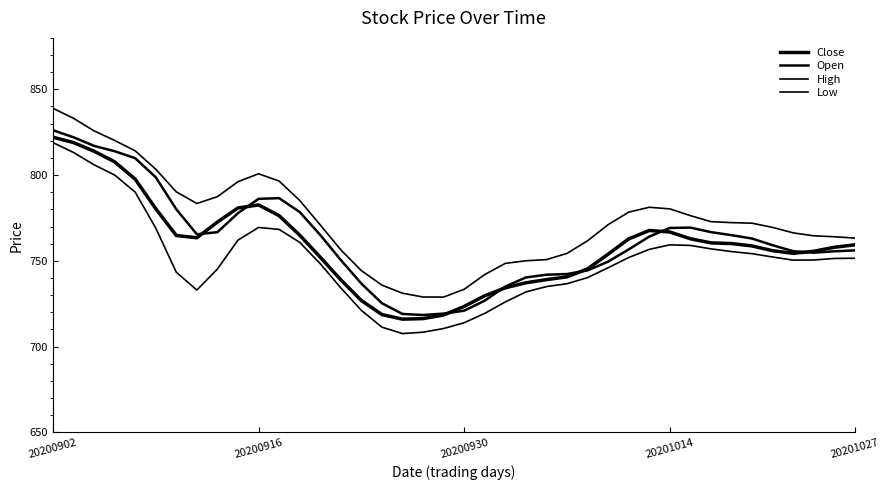

Reading left to right, list all the values displayed in this chart.

Close: 822.1	819.0	813.9	807.8	797.7	780.4	764.8	763.5	772.6	780.8	782.6	776.3	765.0	752.1	738.9	726.9	718.7	716.0	716.3	718.4	723.4	729.7	734.3	737.2	739.1	740.7	745.3	753.9	762.8	767.7	766.8	762.9	760.5	760.1	758.7	755.9	754.4	755.6	757.9	759.3
Open: 826.2	822.0	817.0	813.9	809.8	798.8	780.1	765.5	766.7	777.8	786.1	786.6	778.5	765.1	750.5	736.8	725.3	719.0	718.4	719.2	720.9	726.8	735.0	740.3	741.9	742.3	744.4	749.6	756.7	764.1	769.2	769.4	766.8	765.0	763.0	759.1	755.6	754.8	755.6	756.1
High: 839.0	833.1	825.8	820.2	814.2	803.4	790.2	783.4	787.4	796.2	800.8	796.5	785.3	771.0	756.4	744.3	735.8	731.1	728.9	728.9	733.4	742.0	748.5	750.0	750.7	754.3	761.7	771.1	778.4	781.2	780.3	776.4	772.9	772.3	772.0	769.5	766.3	764.6	764.1	763.3
Low: 819.0	813.2	806.0	800.1	790.1	769.1	743.4	733.0	745.2	762.1	769.5	768.3	760.8	748.4	734.3	721.1	711.3	707.6	708.4	710.5	713.9	719.4	726.0	731.9	735.0	736.7	740.2	746.0	751.9	756.7	759.3	759.0	757.0	755.4	754.2	752.2	750.4	750.5	751.4	751.5